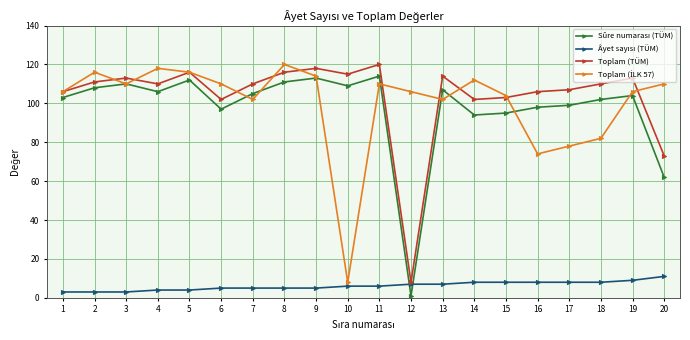

The value of Toplam (TÜM) at 5 is 186. True or false?

False